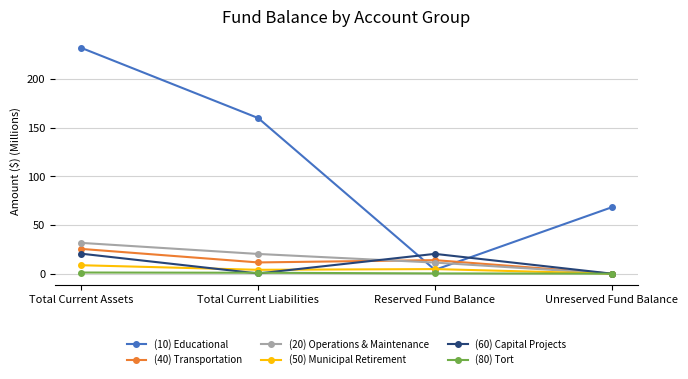

What is the spread (max minus min) of values at Unreserved Fund Balance?

68.2